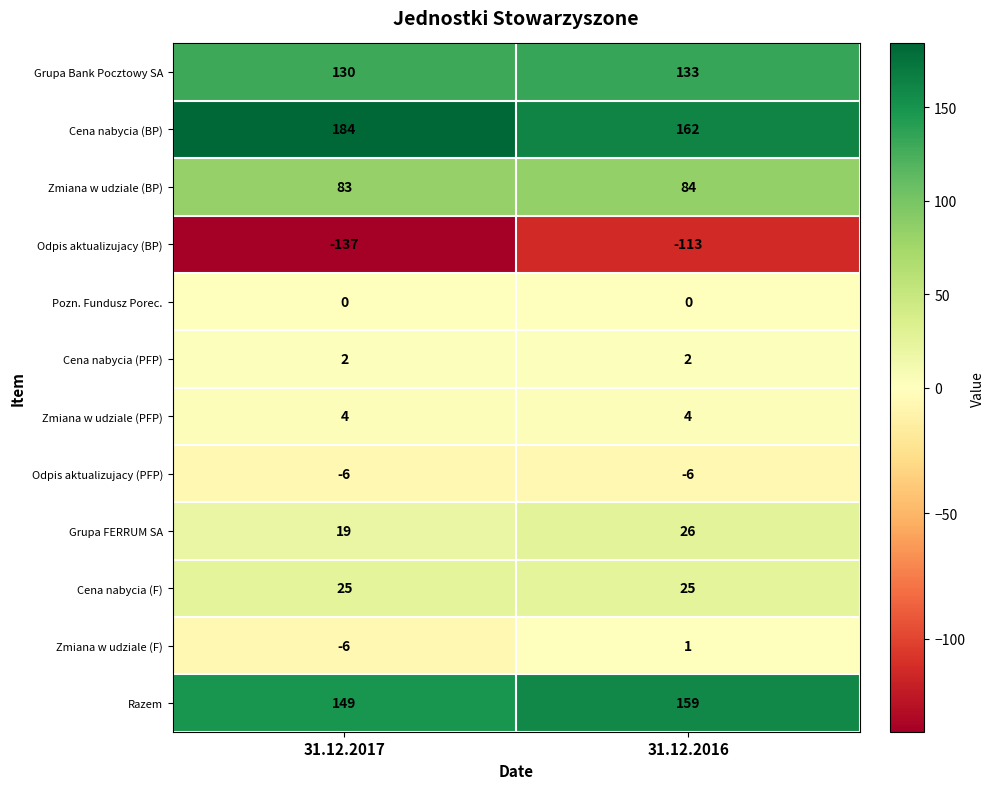

What is the spread (max minus min) of values at 31.12.2017?

321